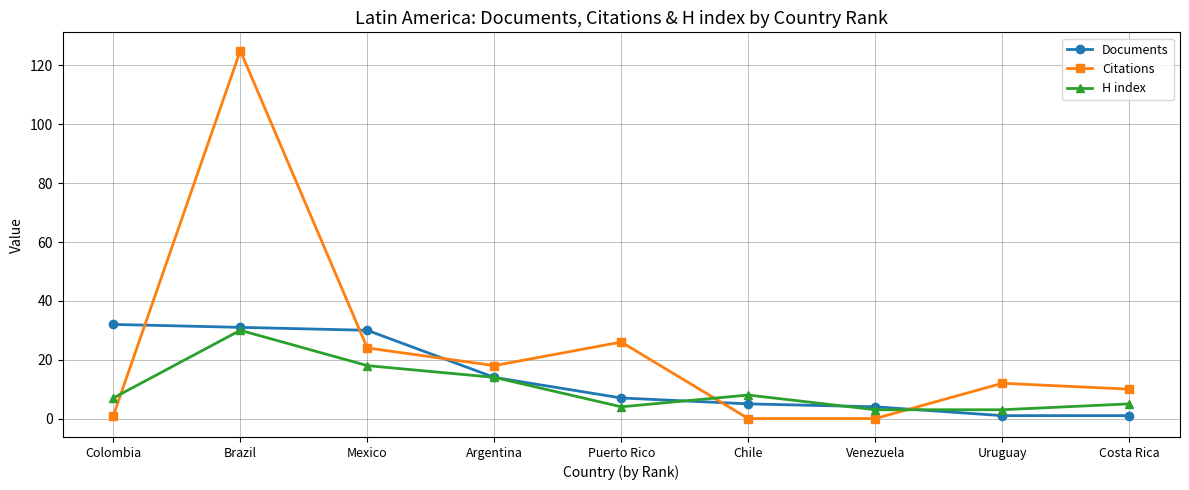

What is the minimum value for H index?

3